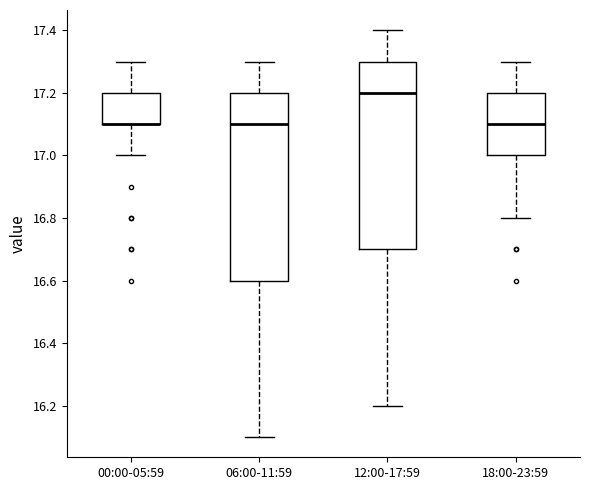

Reading left to right, read every box against the y-axis: the position of its median line, the range the box covers, and the ends of its whiskers. The values are not printed on the chart, so give them approximately, as read against the axis.

00:00-05:59: median 17.1 (drawn on the box's lower edge), box 17.1 to 17.2, whiskers 17.0 to 17.3
06:00-11:59: median 17.1, box 16.6 to 17.2, whiskers 16.1 to 17.3
12:00-17:59: median 17.2, box 16.7 to 17.3, whiskers 16.2 to 17.4
18:00-23:59: median 17.1, box 17.0 to 17.2, whiskers 16.8 to 17.3